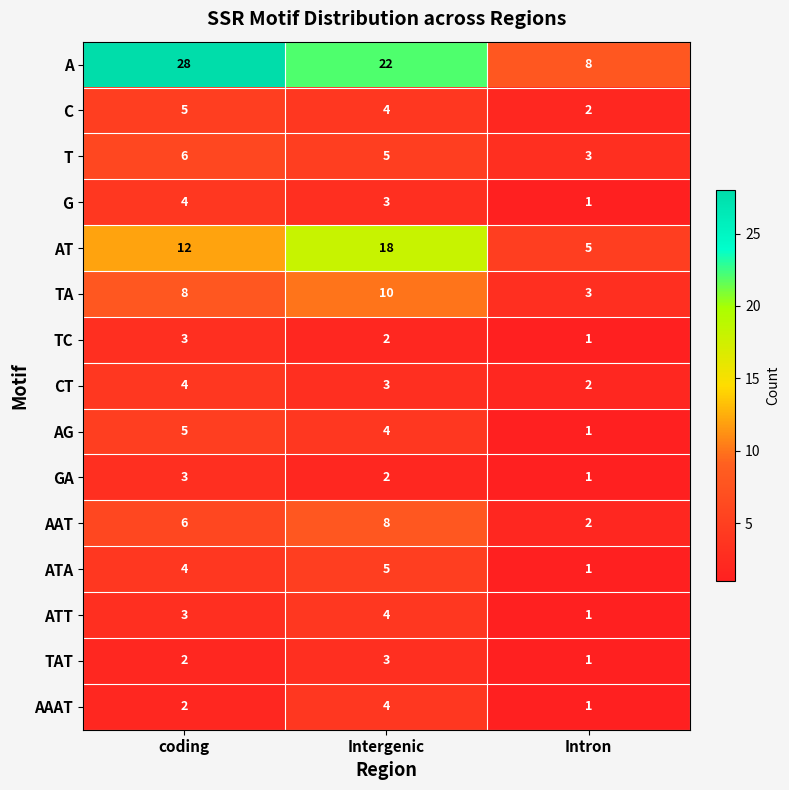

What is the difference between the highest and lowest values at Intergenic?

20